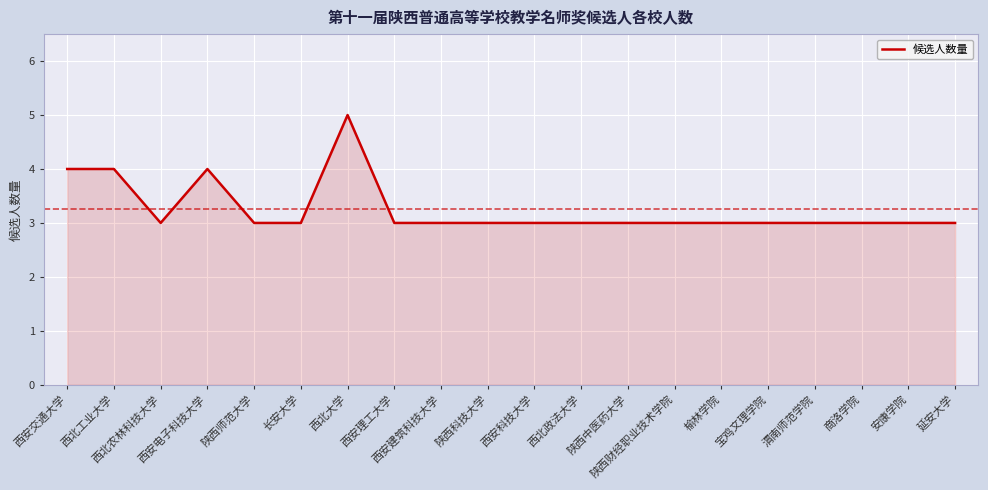

Does the chart display data point markers on the line(s)?

No